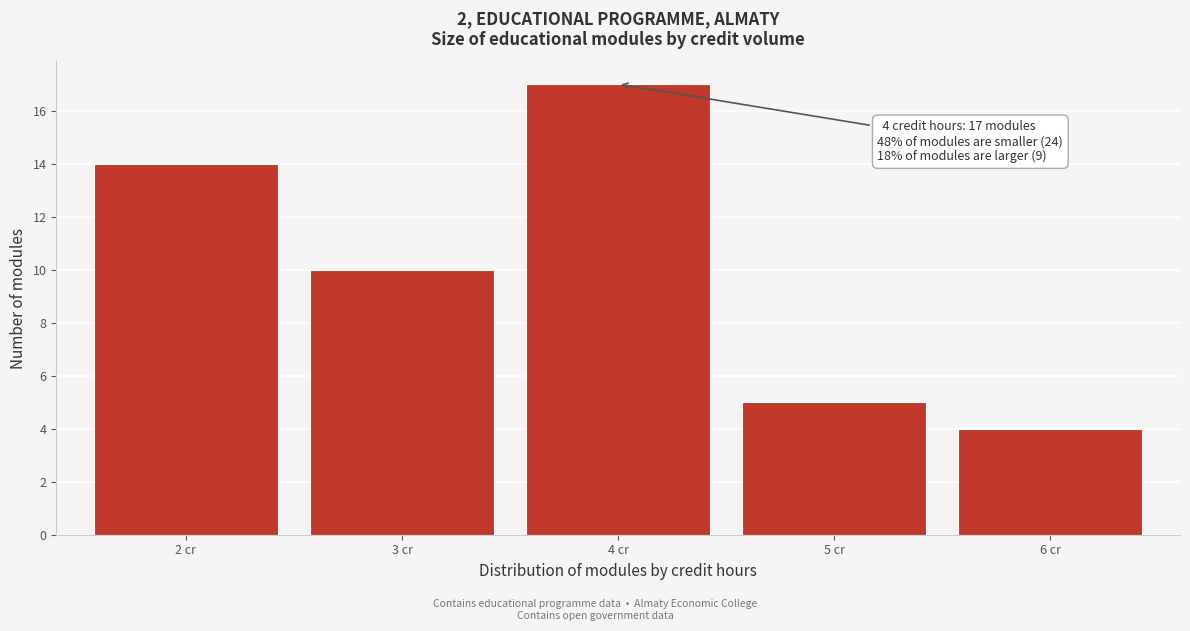

Reading left to right, extract all data points from this chart.

14	10	17	5	4